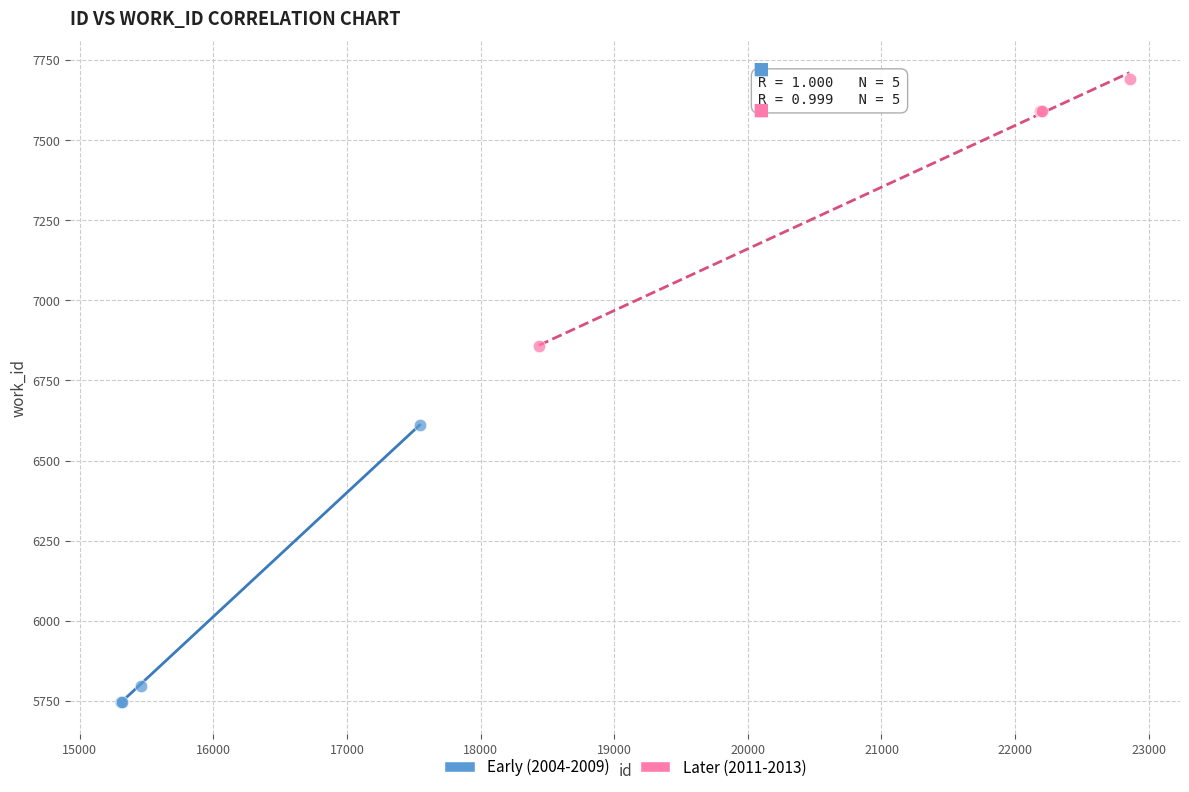

Which series reaches the maximum Y coordinate?

Later (2011-2013)